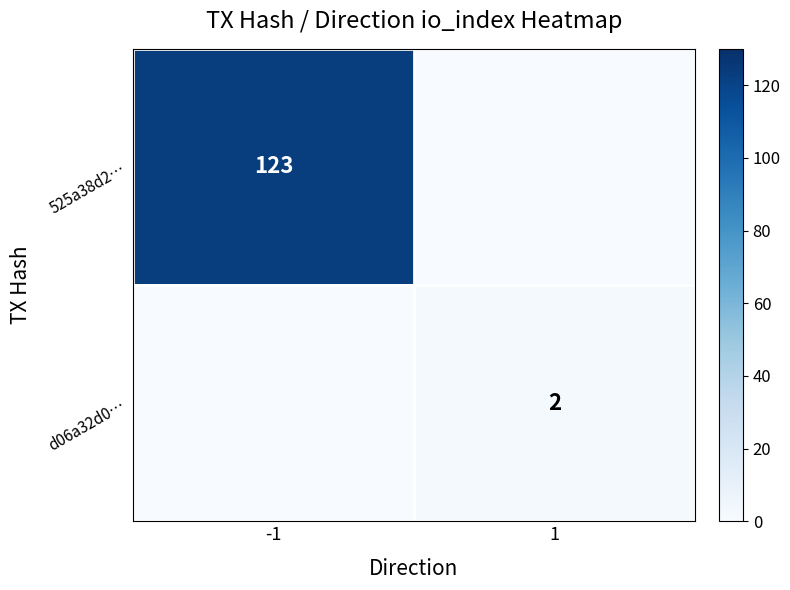

True or false: d06a32d0… has a value of 1 at 1.

False